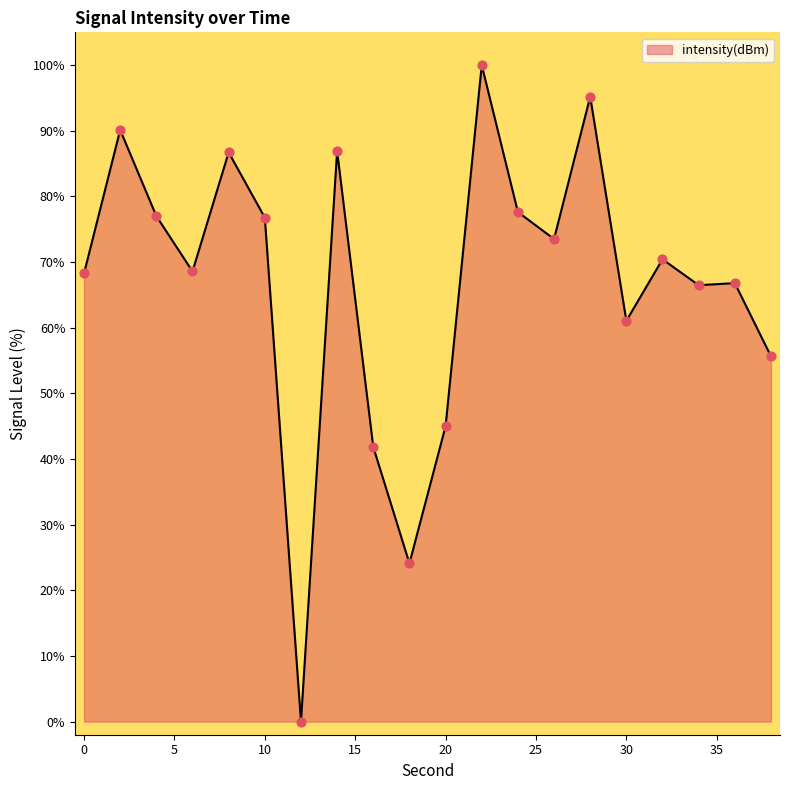

What is the maximum value shown in the chart?

100.0